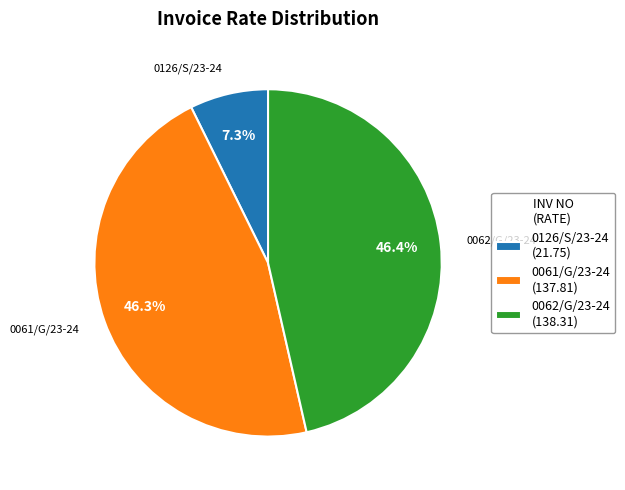

Does 0061/G/23-24 represent more than half of the total?

No